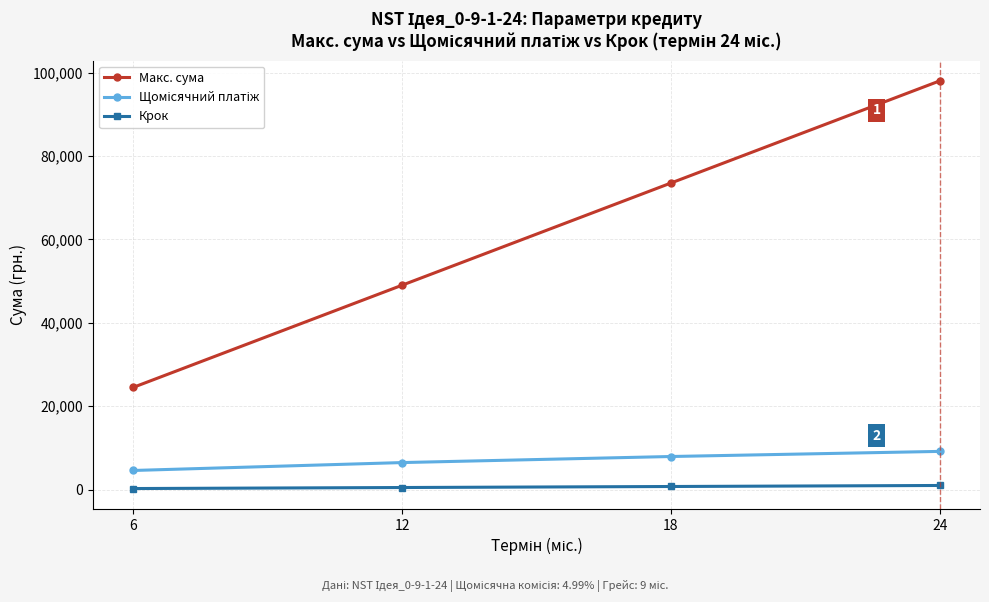

How many values in the Крок series are below 735?

2